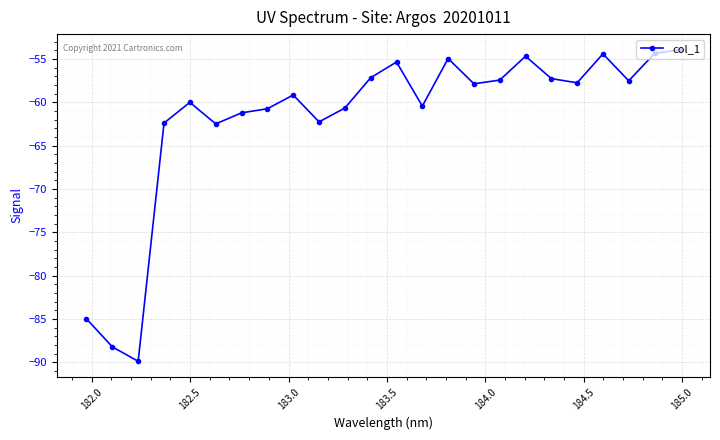

What is the smallest value displayed?

-89.9